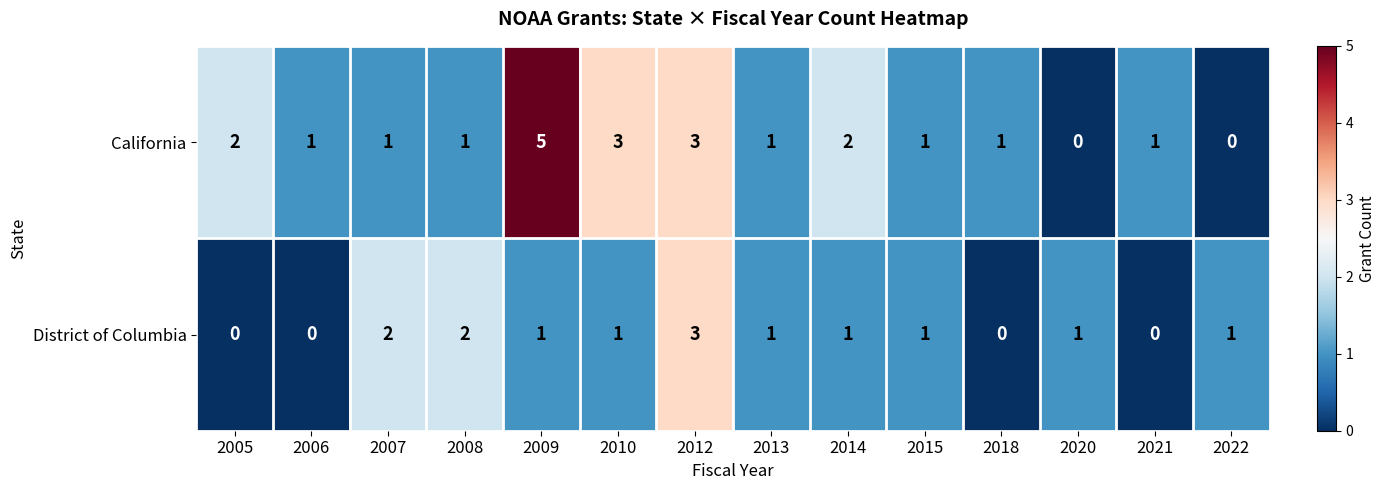

At 2005, list the series in order from largest to smallest.

California, District of Columbia